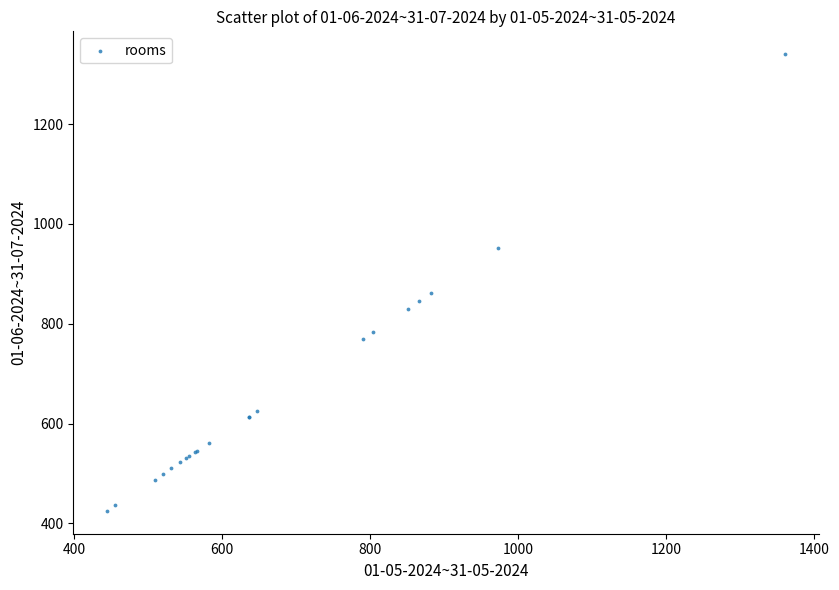

What Y value in the scatter plot is closest to 882?

861